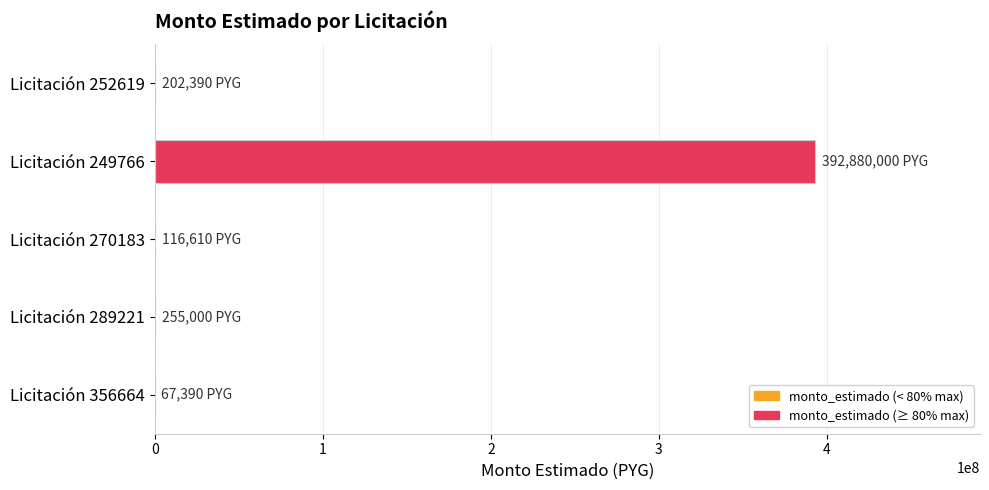

Are the bars grouped side by side (vs. stacked)?

No